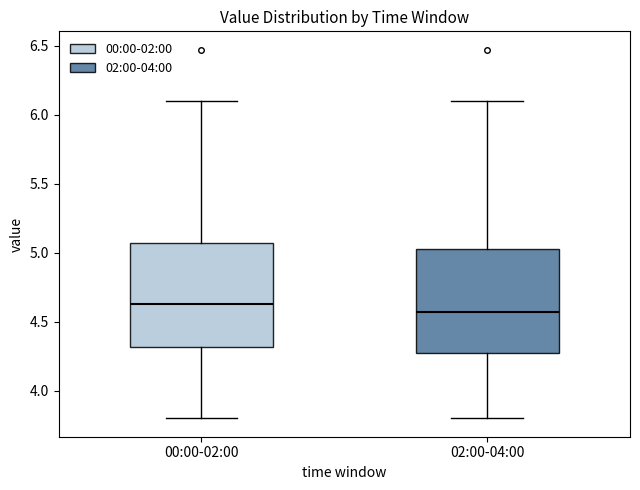

Which box has the highest median line?

00:00-02:00